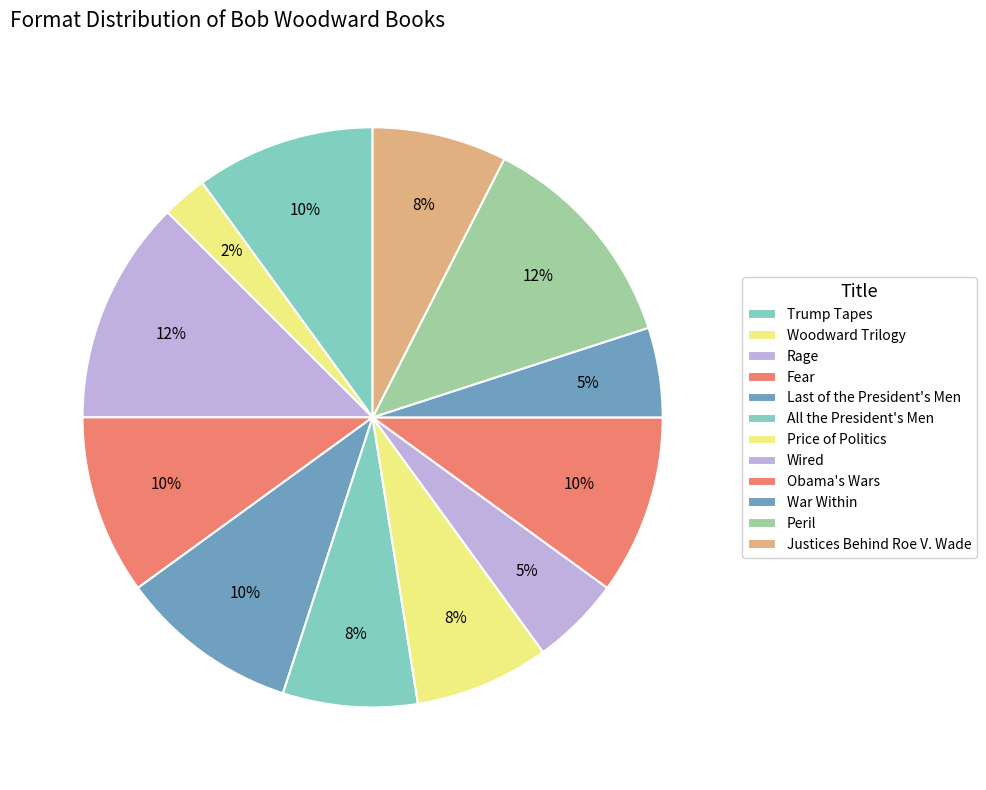

Between Woodward Trilogy and All the President's Men, which is larger?

All the President's Men